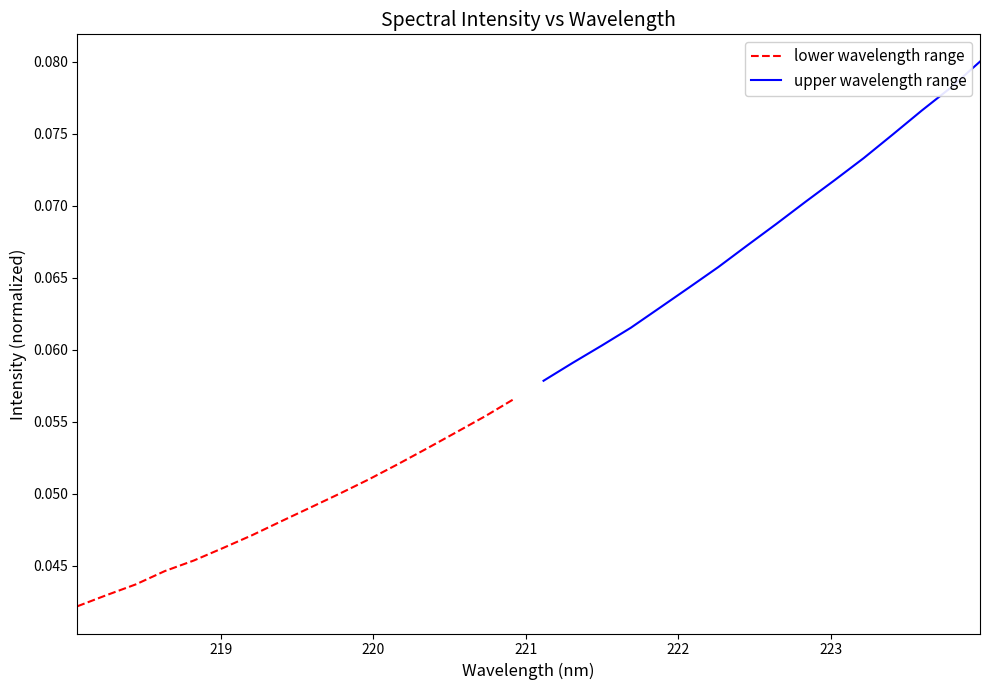

How many upper wavelength range values are between 0 and 1?

16